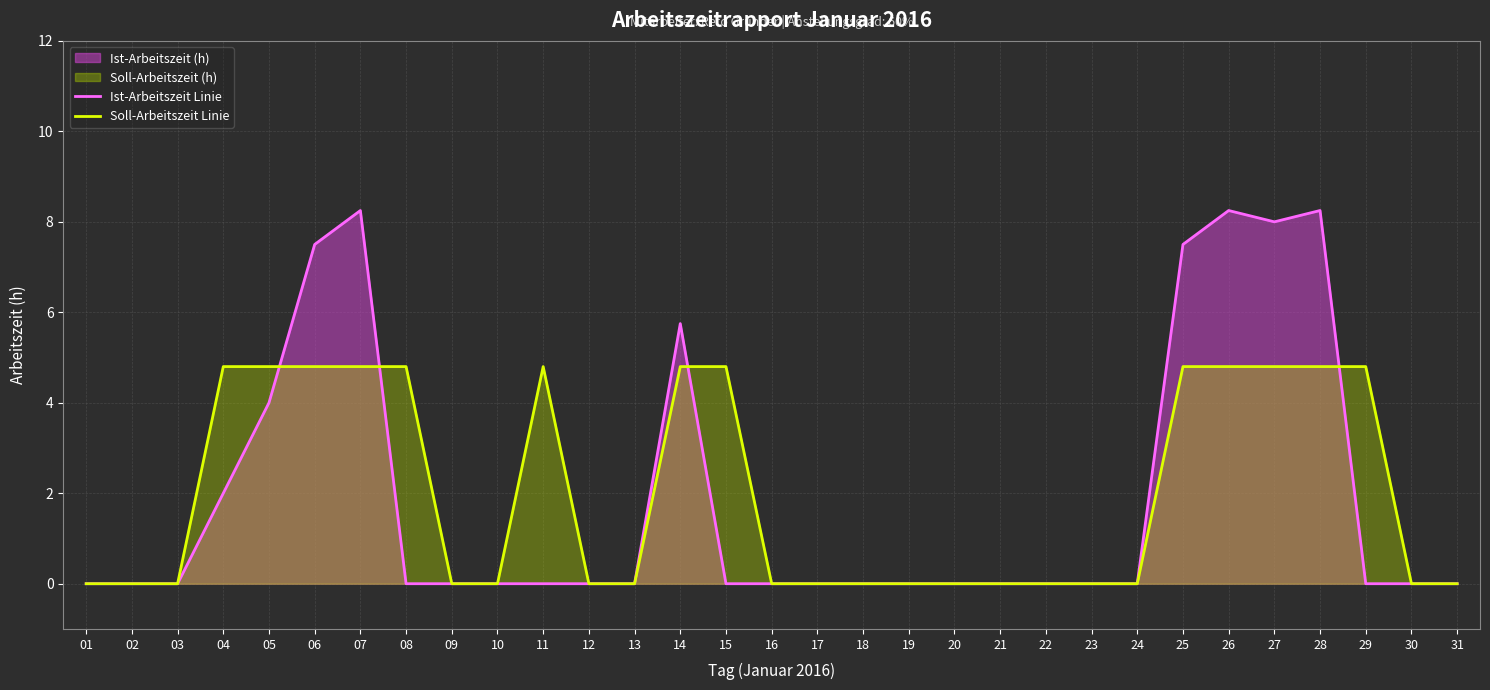

How many values in Ist-Arbeitszeit Linie are above zero?

9